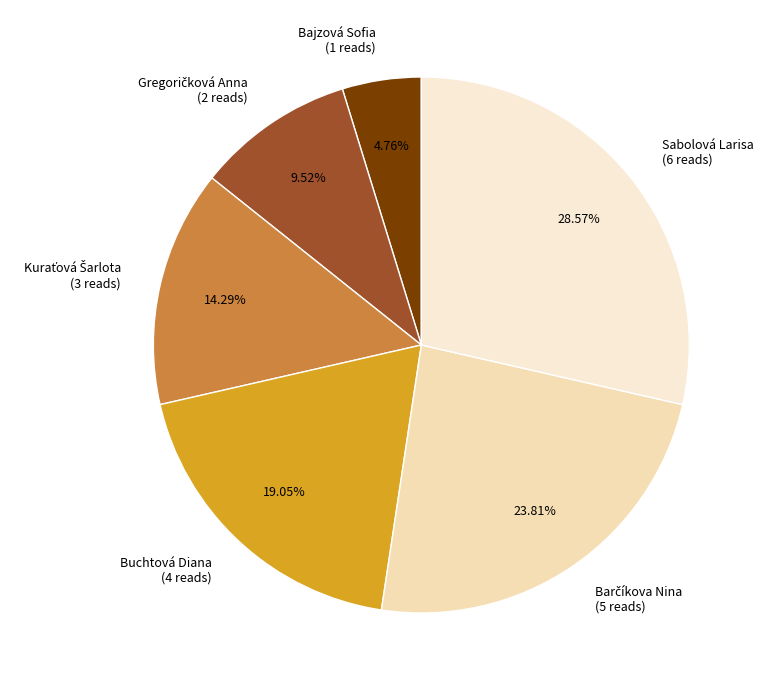

How many segments does this pie chart have?

6